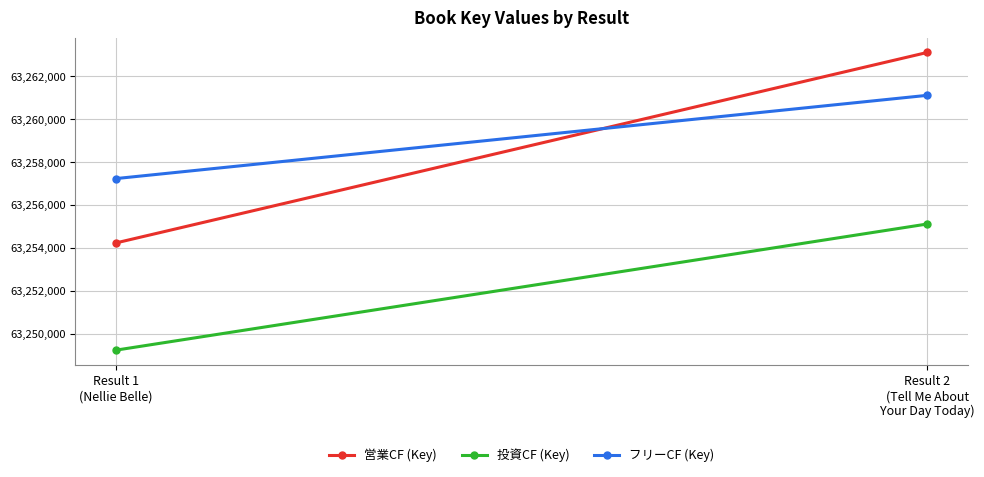

Reading left to right, transcribe all the data shown in this chart.

営業CF (Key): 63254237	63263119
投資CF (Key): 63249237	63255119
フリーCF (Key): 63257237	63261119